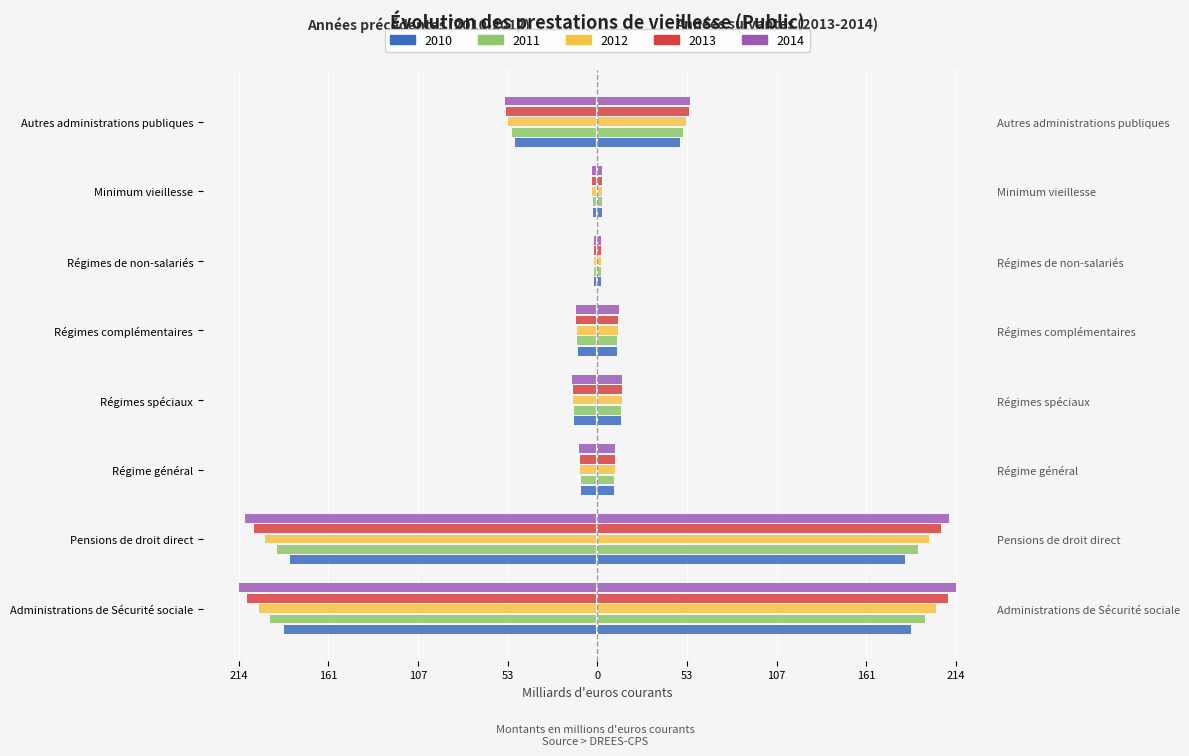

What is the sum of all 2014 values?

-524.7